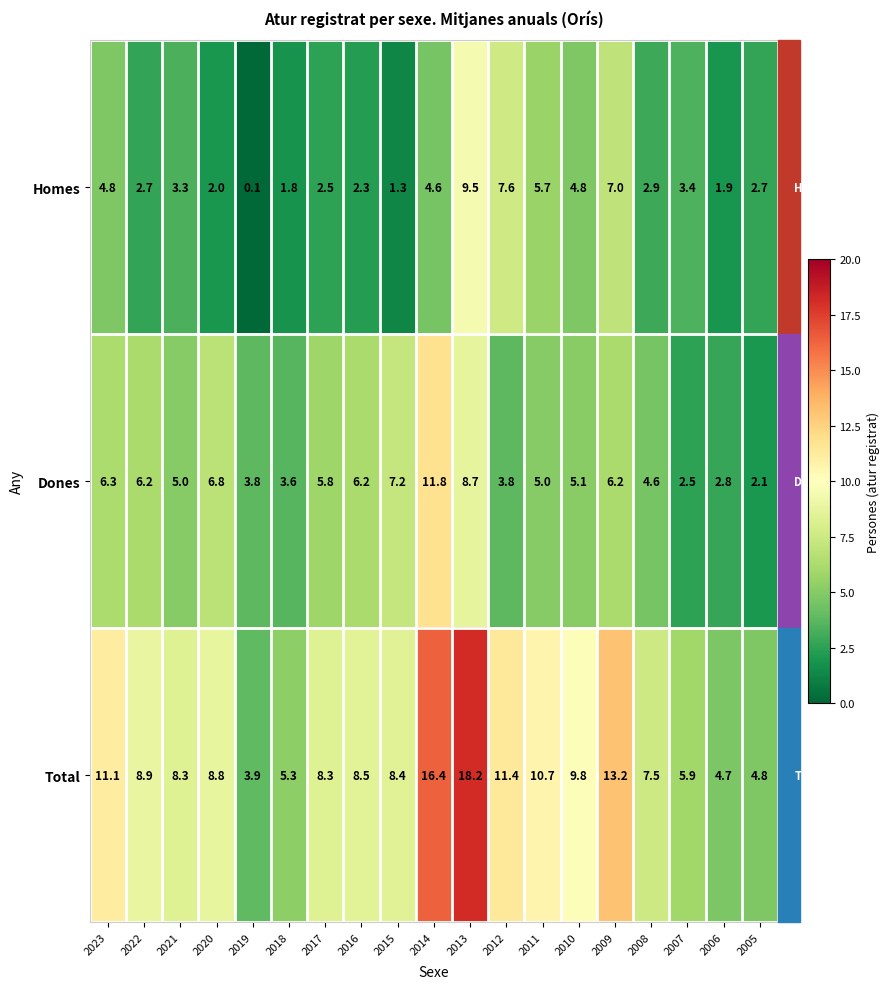

At which label does Dones reach its minimum?

2005